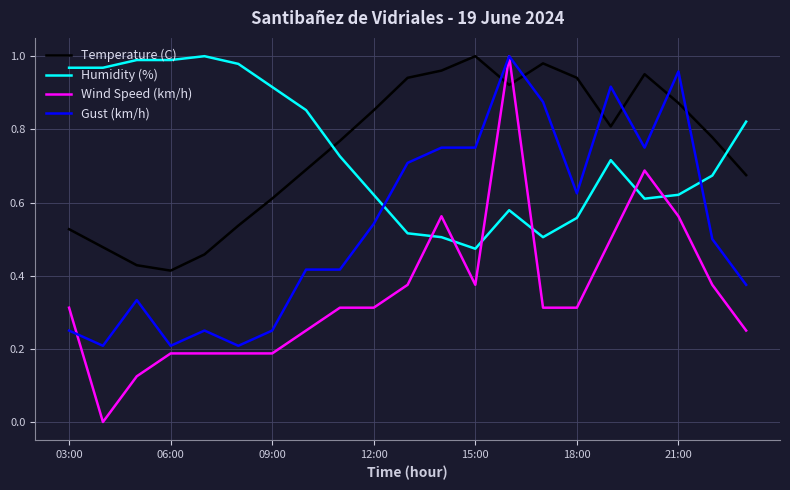

Which series has the largest range (max minus min)?

Wind Speed (km/h)